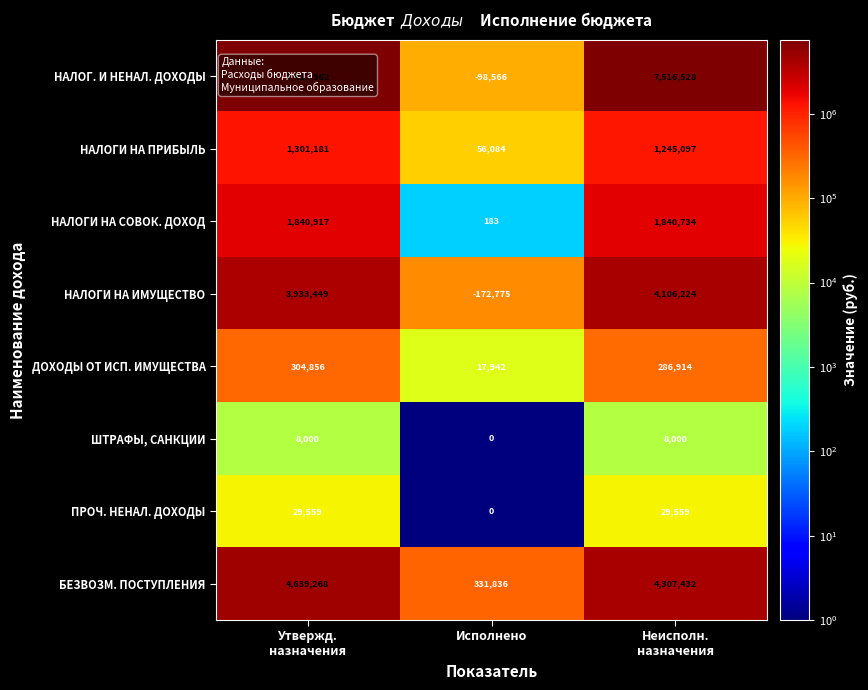

Which series has the widest spread of values?

НАЛОГ. И НЕНАЛ. ДОХОДЫ